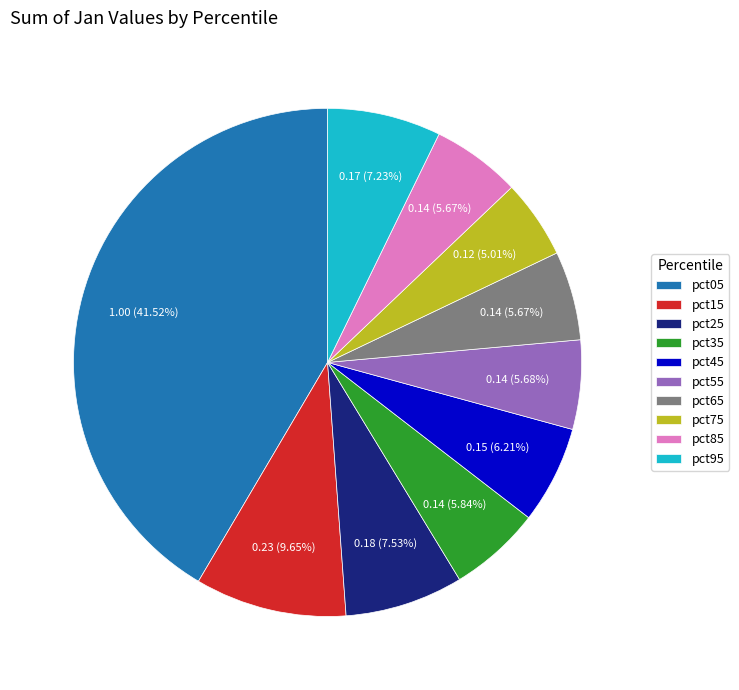

The pct65 slice represents 6% of the pie. True or false?

True